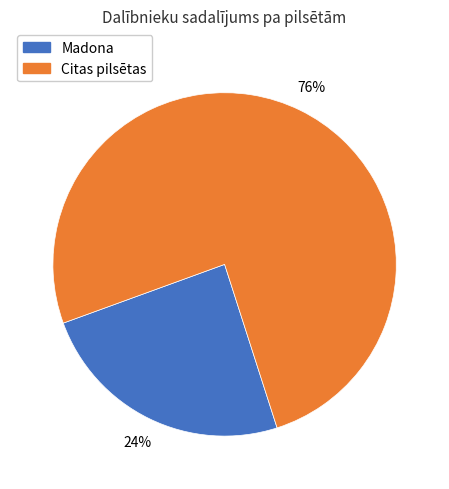

To the nearest percent, what is the average slice percentage?

50%